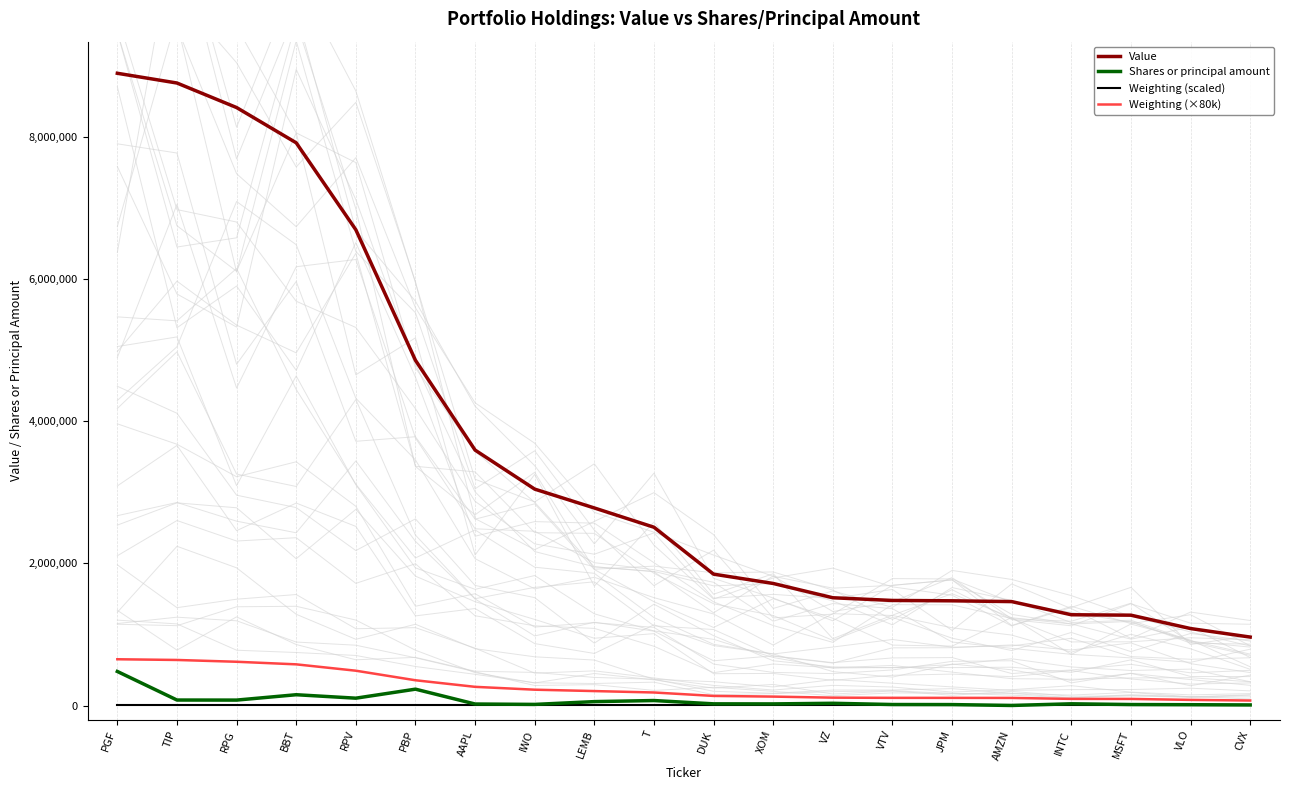

Between T and PGF, which is larger?

PGF